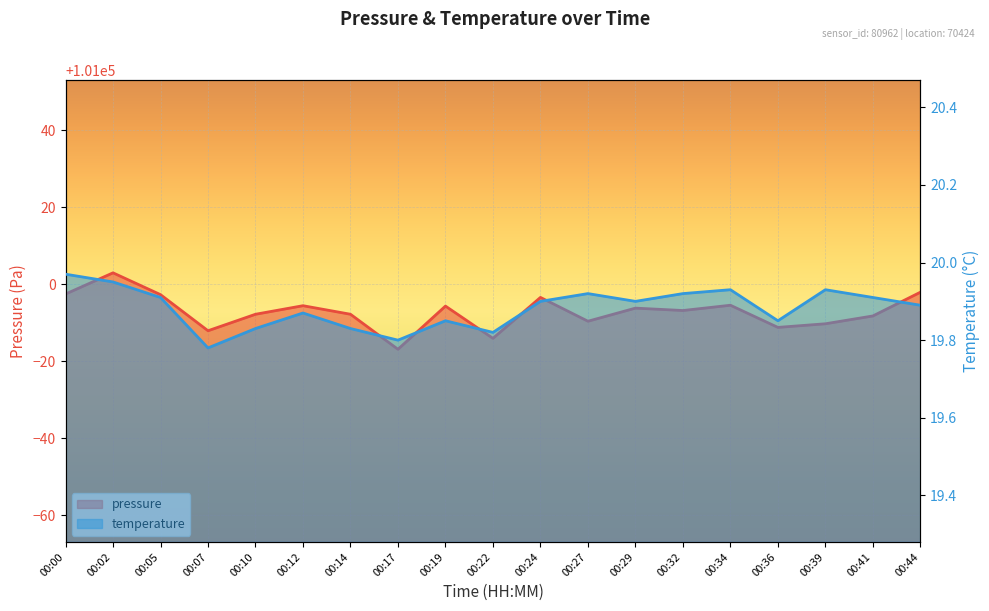

What is the lowest value of the pressure series?

100983.1